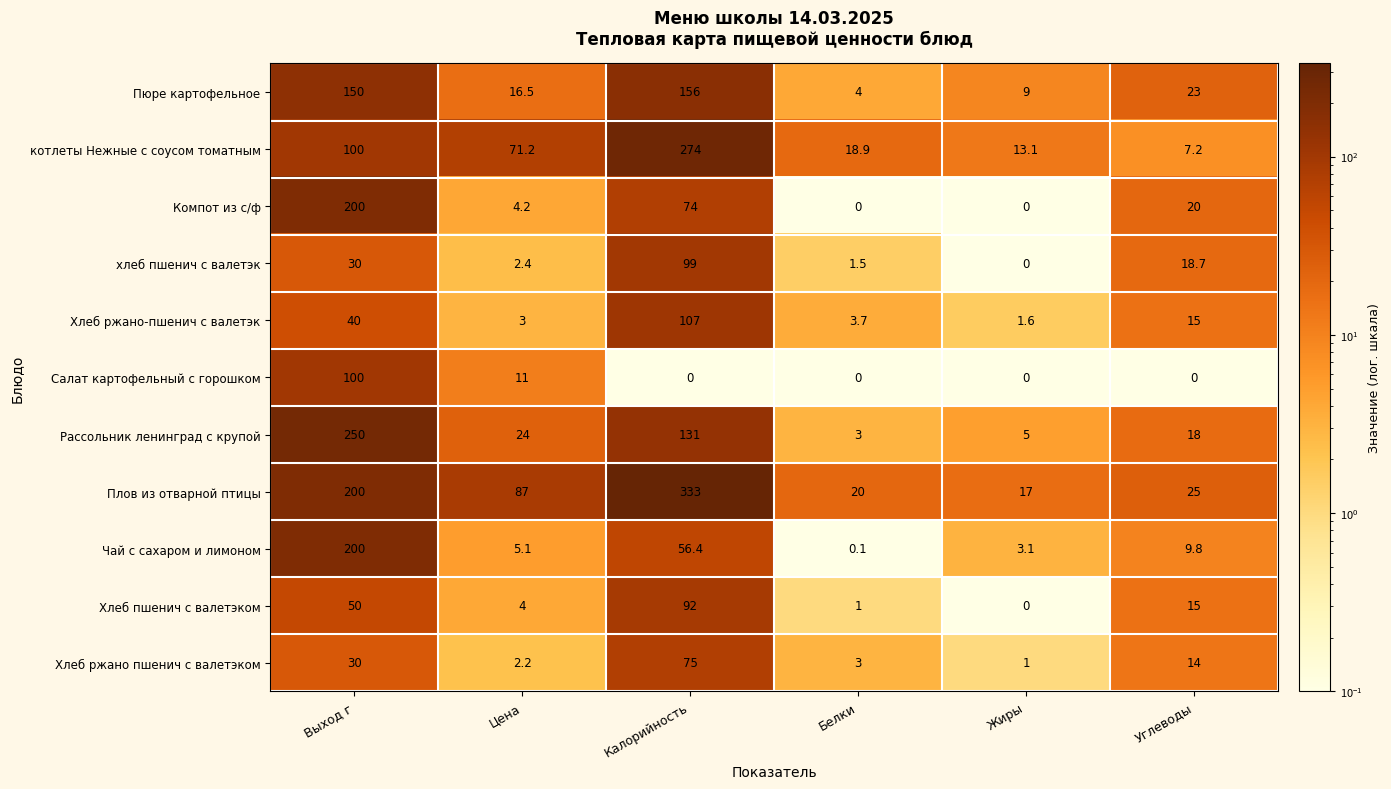

Rank the categories by Хлеб ржано пшенич с валетэком value from highest to lowest.

Калорийность, Выход г, Углеводы, Белки, Цена, Жиры